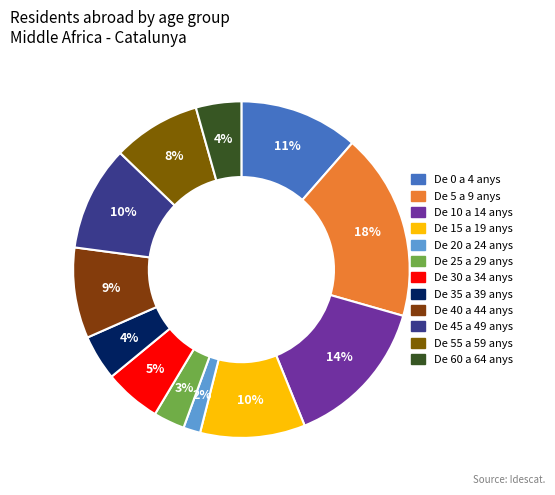

To the nearest percent, what percentage of the pie is De 45 a 49 anys?

10%